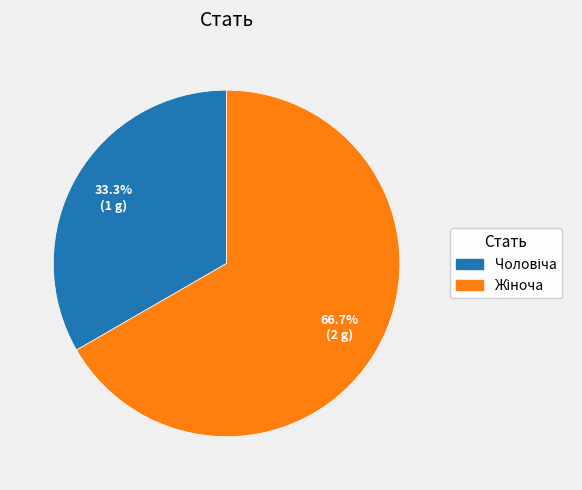

Is there a majority slice in this chart?

Yes